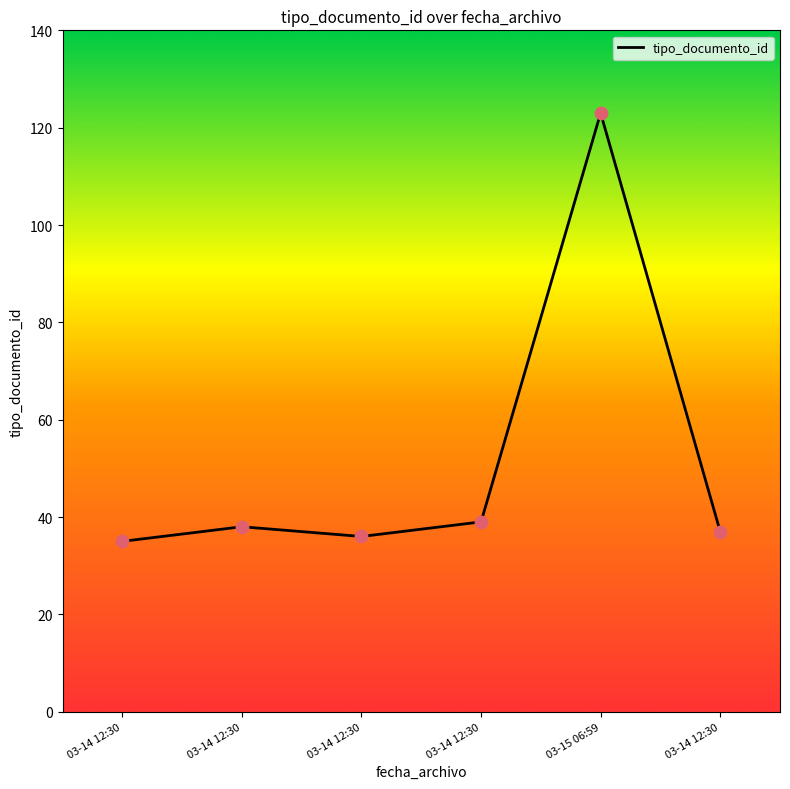

Approximately how many times larger is the value at 03-14 12:30 compared to 03-14 12:30?

0.9